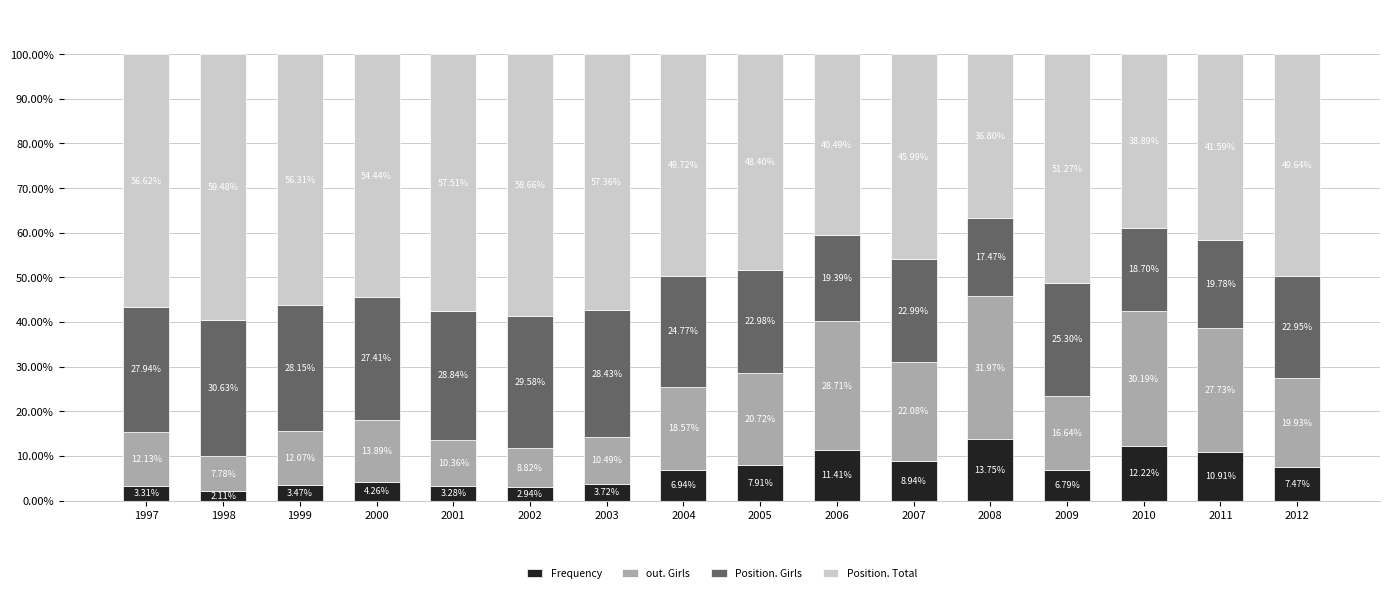

List the labels in order of Frequency value, smallest first.

1998, 2002, 2001, 1997, 1999, 2003, 2000, 2009, 2004, 2012, 2005, 2007, 2011, 2006, 2010, 2008